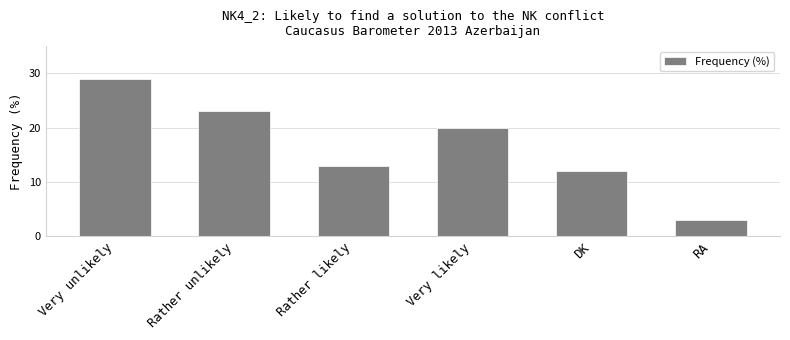

What position from the left is Rather likely?

3